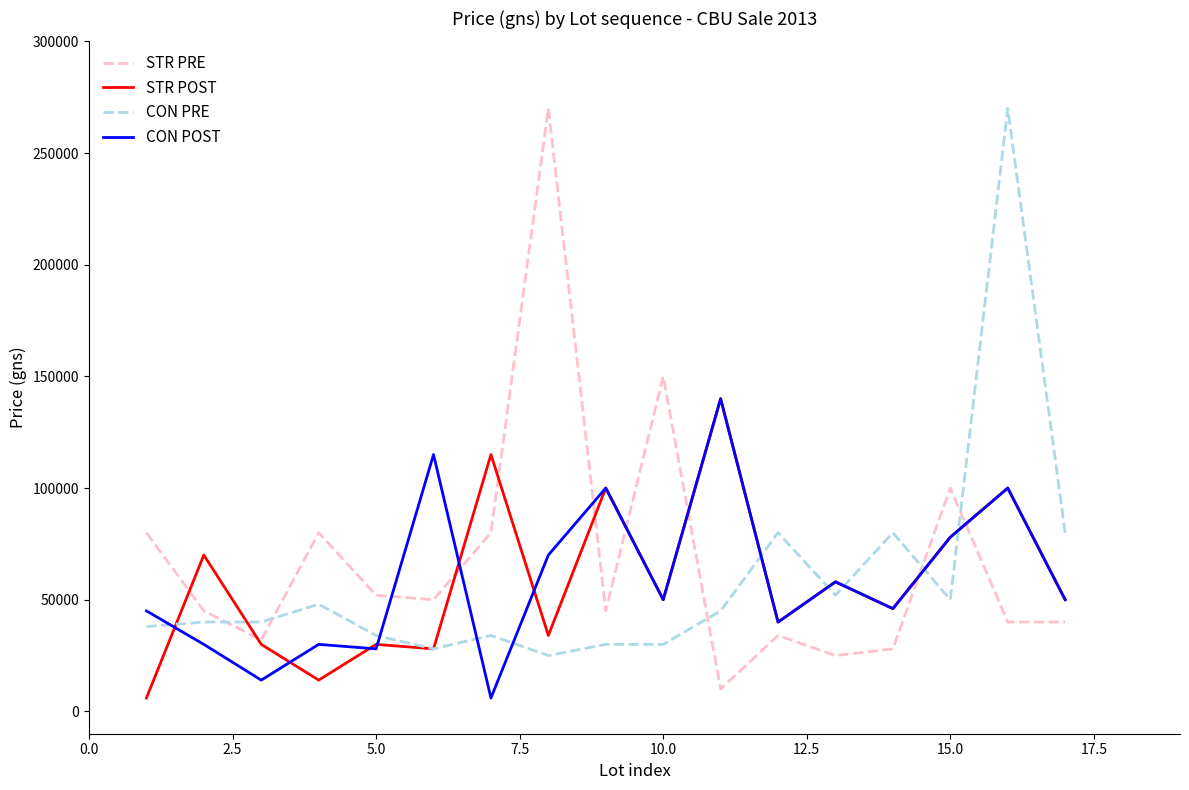

What is the minimum value for CON PRE?

25000